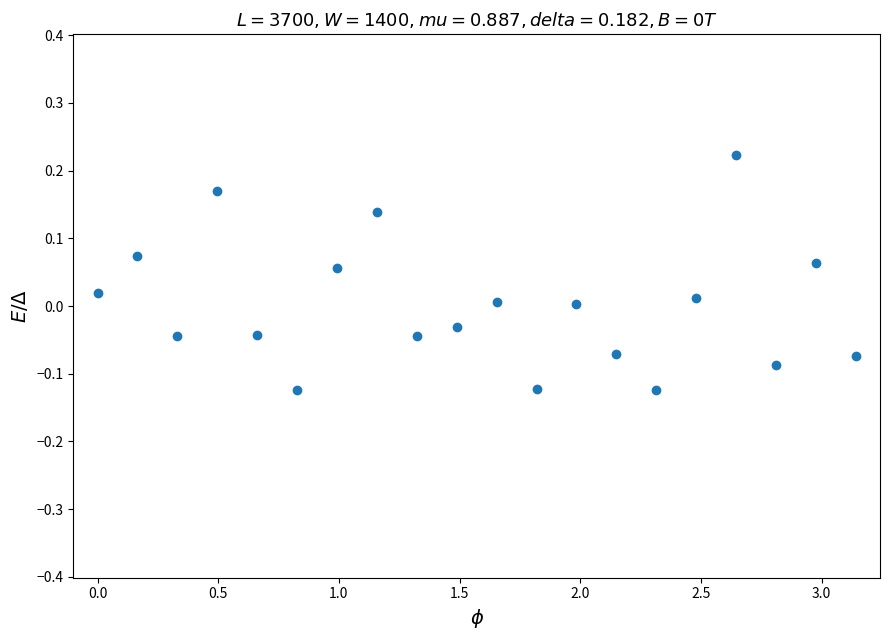

What is the range of Y values (max minus min)?

0.3